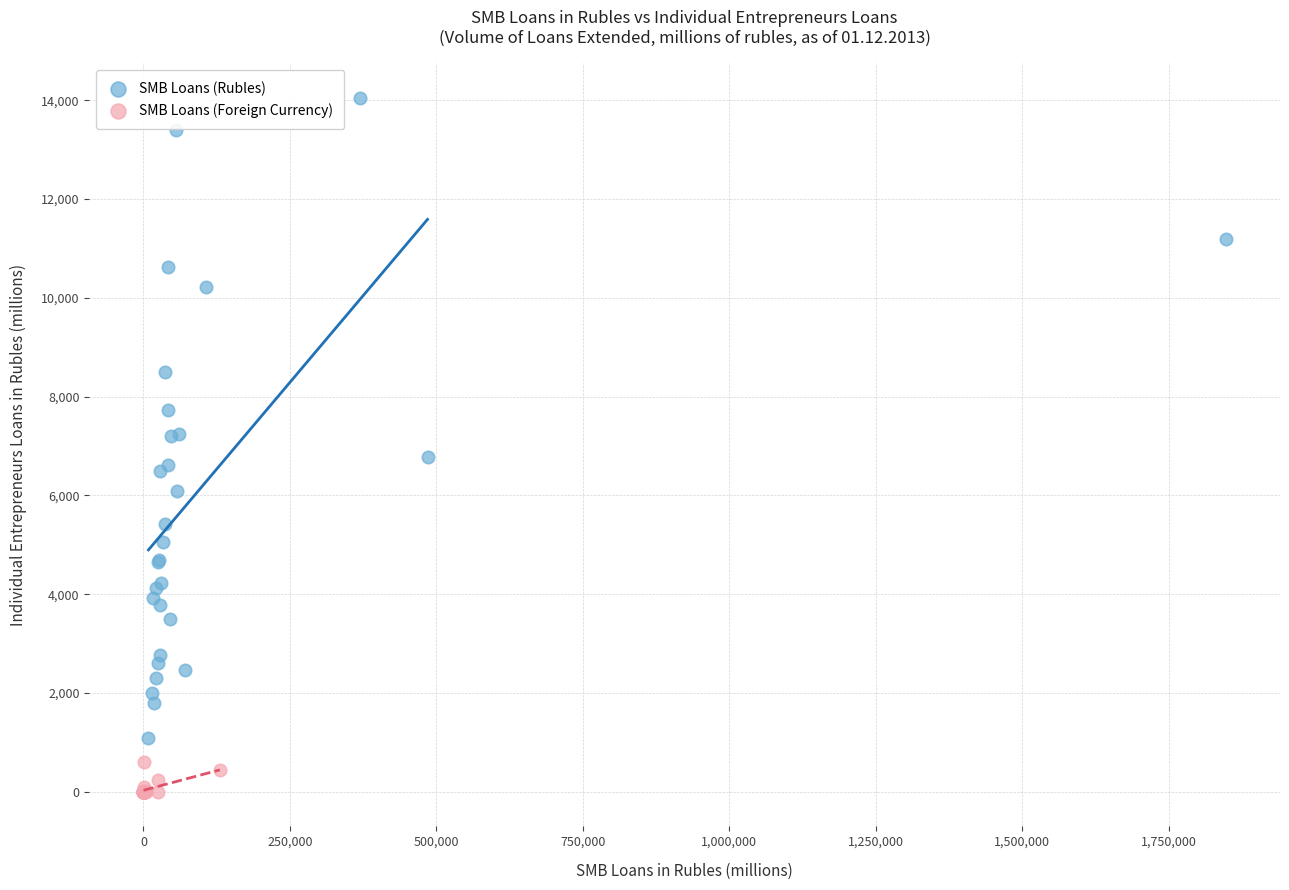

Which series contains the lowest Y value?

SMB Loans (Foreign Currency)